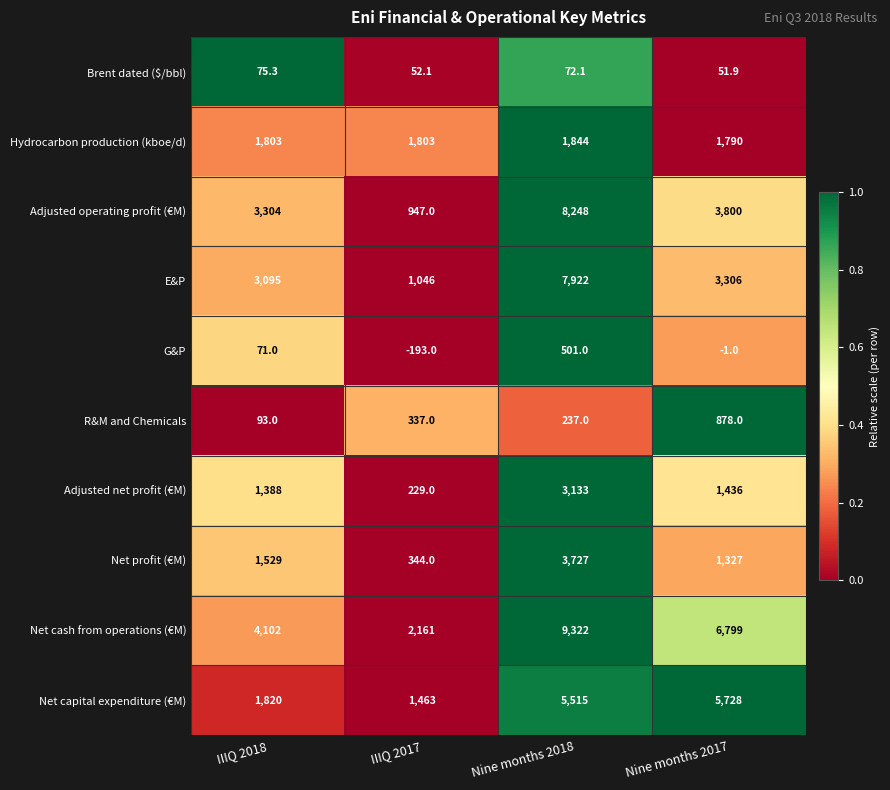

True or false: Adjusted operating profit (€M) has a value of 3304.0 at IIIQ 2018.

True